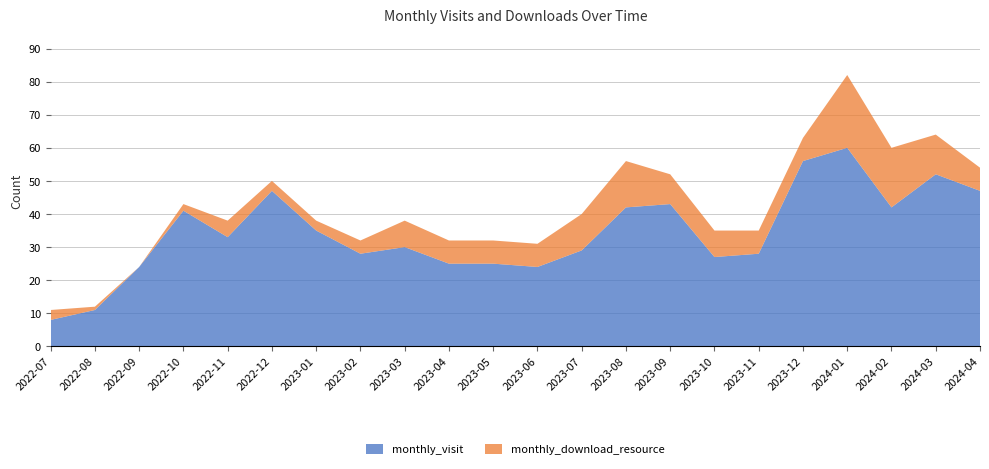

Reading left to right, what are all the values shown in this chart?

monthly_visit: 2022-07=8	2022-08=11	2022-09=24	2022-10=41	2022-11=33	2022-12=47	2023-01=35	2023-02=28	2023-03=30	2023-04=25	2023-05=25	2023-06=24	2023-07=29	2023-08=42	2023-09=43	2023-10=27	2023-11=28	2023-12=56	2024-01=60	2024-02=42	2024-03=52	2024-04=47
monthly_download_resource: 2022-07=3	2022-08=1	2022-09=0	2022-10=2	2022-11=5	2022-12=3	2023-01=3	2023-02=4	2023-03=8	2023-04=7	2023-05=7	2023-06=7	2023-07=11	2023-08=14	2023-09=9	2023-10=8	2023-11=7	2023-12=7	2024-01=22	2024-02=18	2024-03=12	2024-04=7